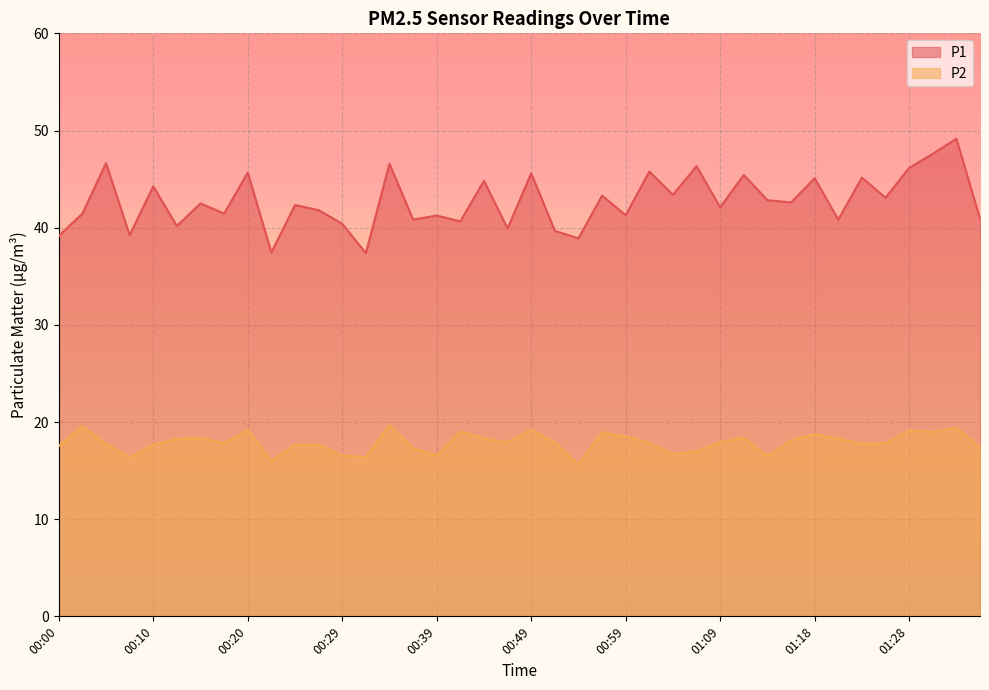

How many values in the P1 series exceed 42?

22